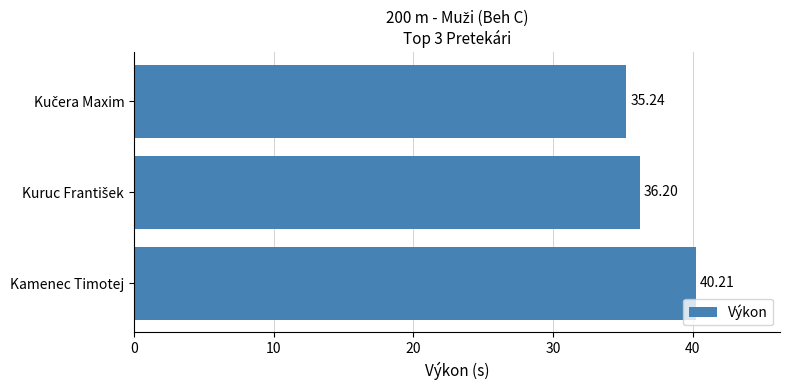

What is the label of the 1st bar from the bottom?

Kamenec Timotej